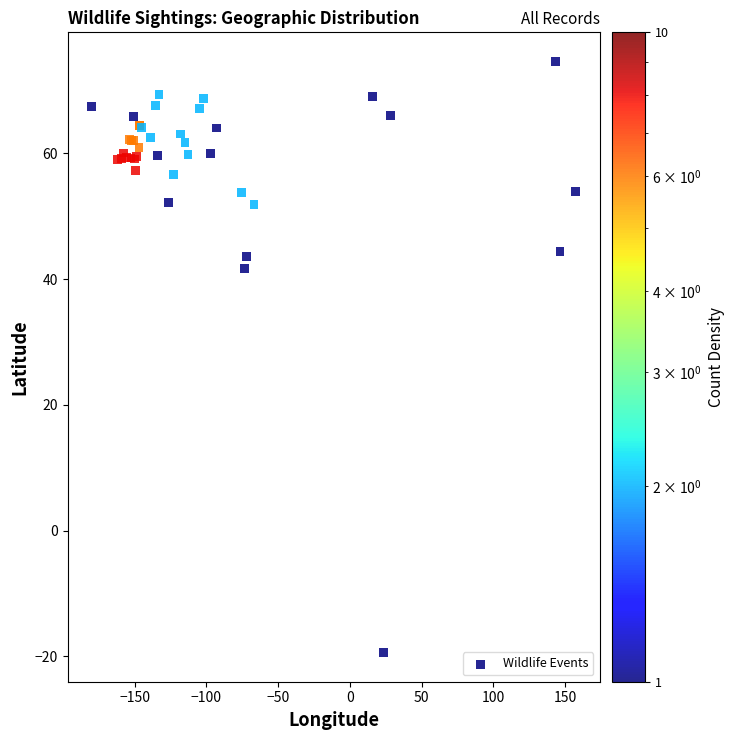

What Y value in the scatter plot is closest to 27?

41.6